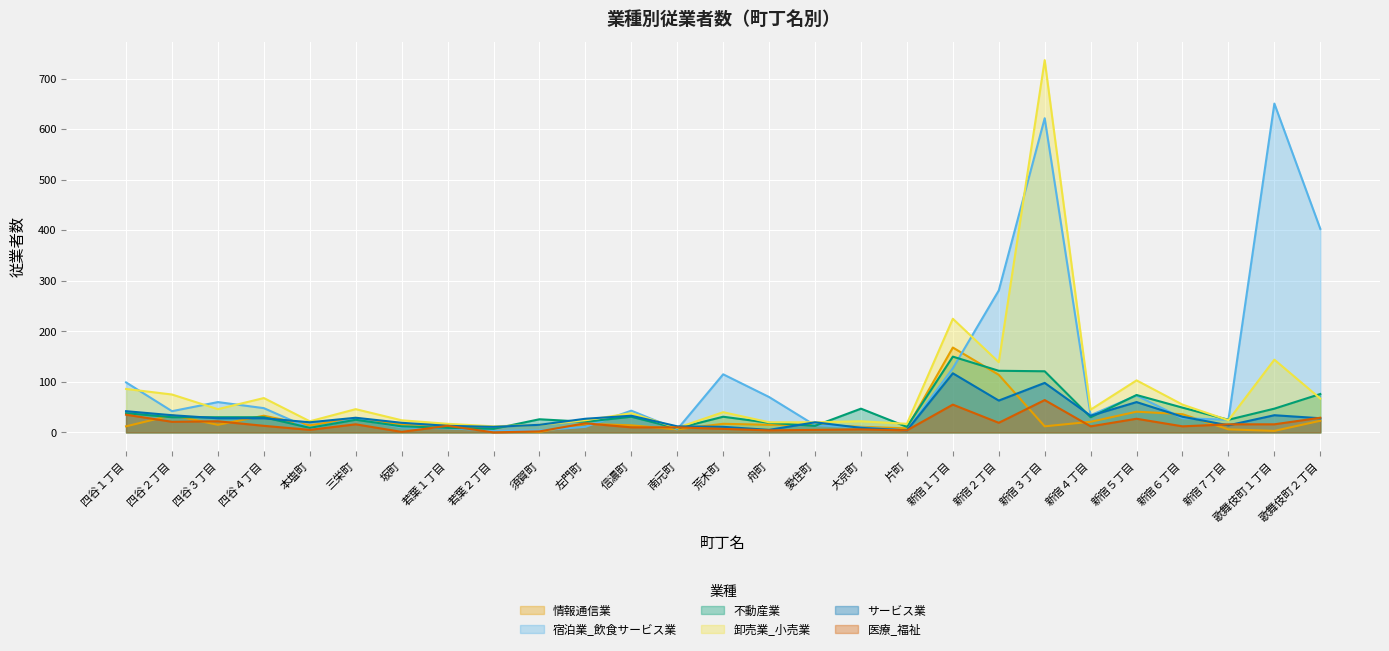

What is the highest value of the 卸売業_小売業 series?

737